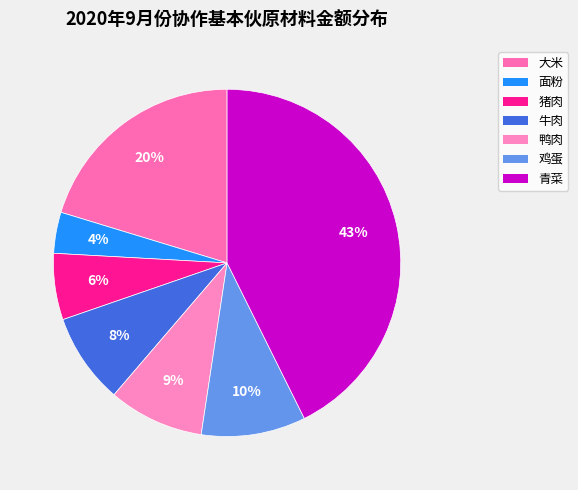

Count the number of slices in the pie.

7